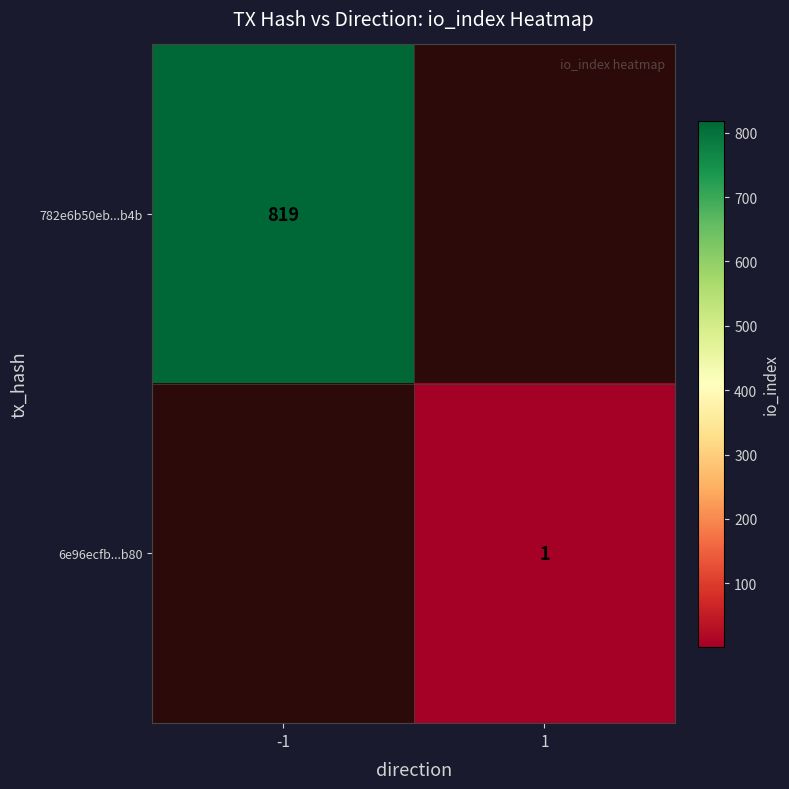

What is the minimum value shown in the chart?

1.0